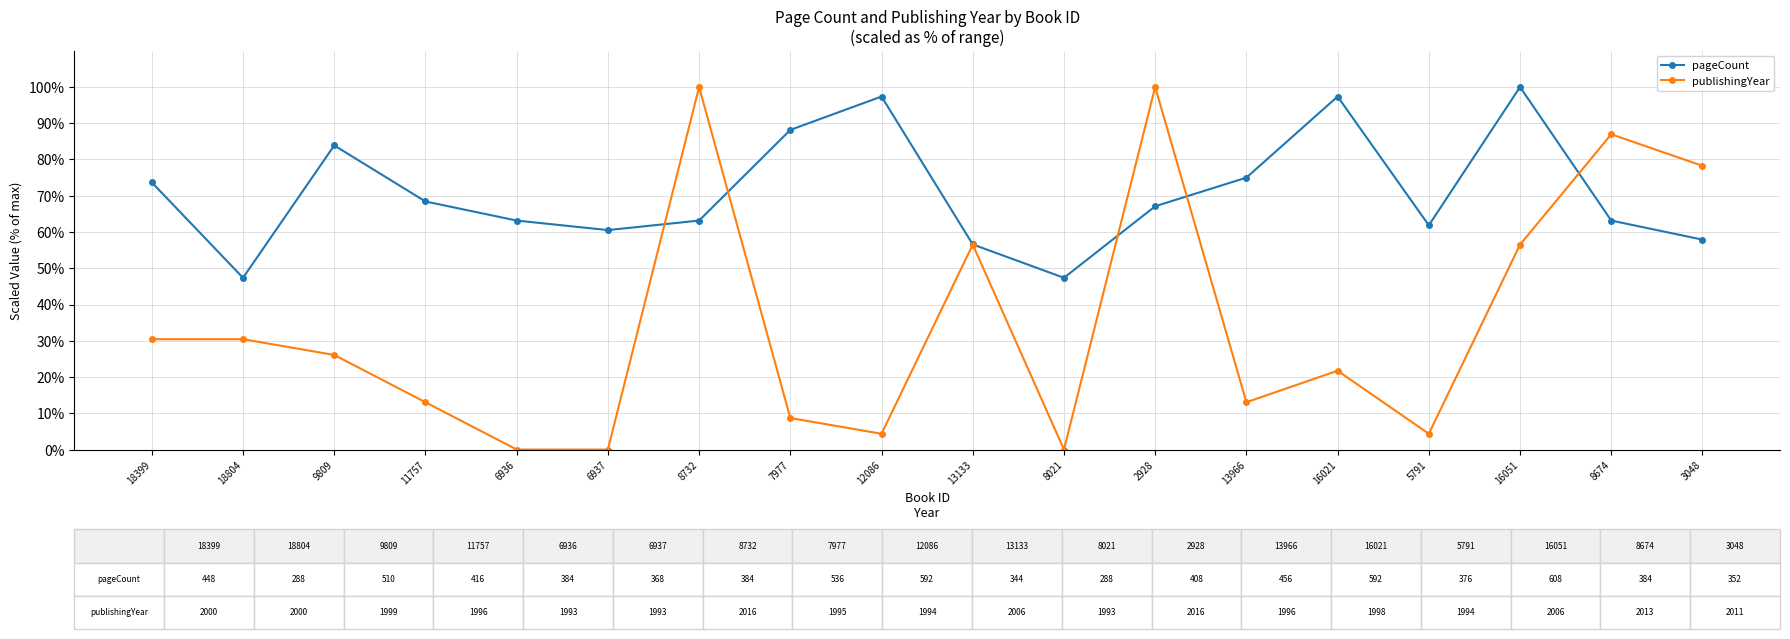

Is this an area chart (filled region under the line)?

No